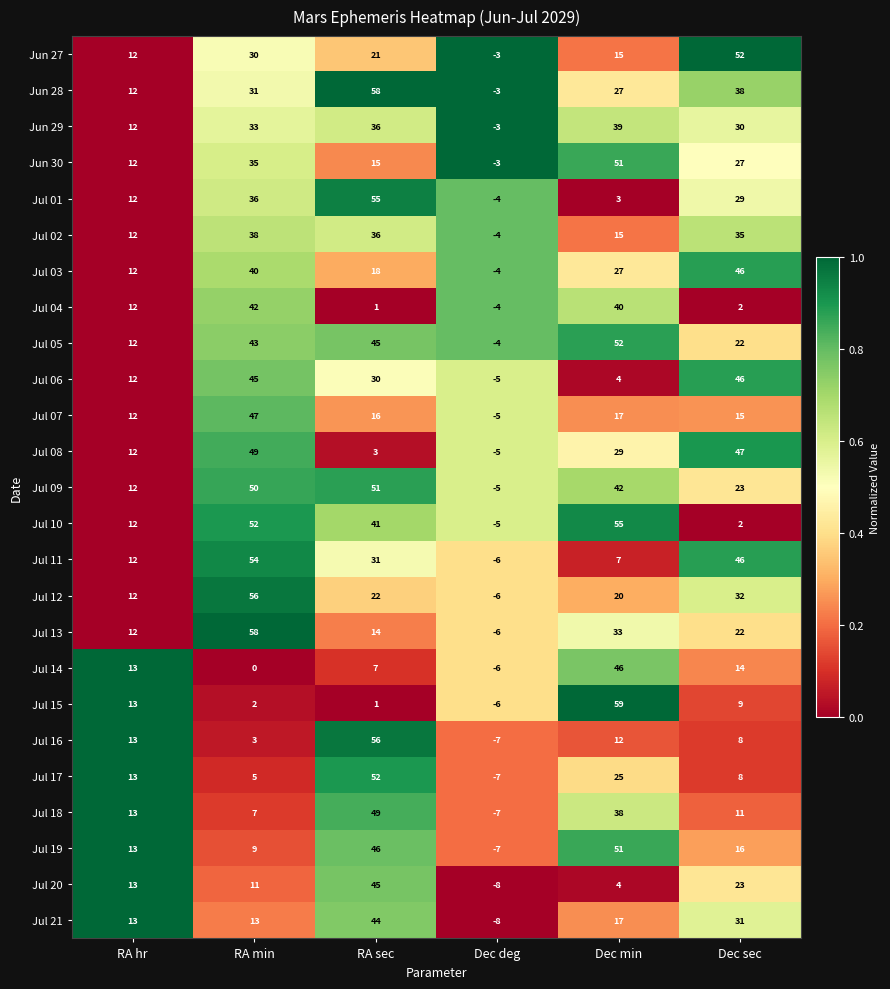

At how many categories does at least one series exceed 0?

5